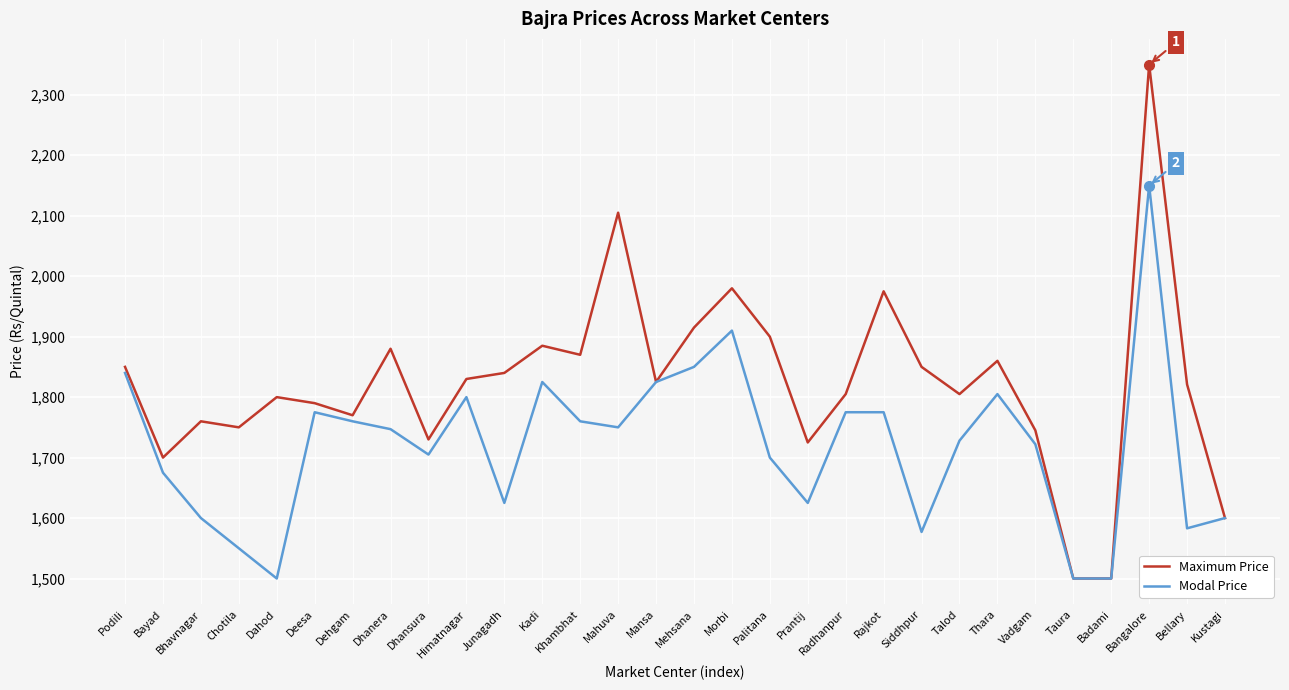

What is the average value of the Maximum Price series?

1824